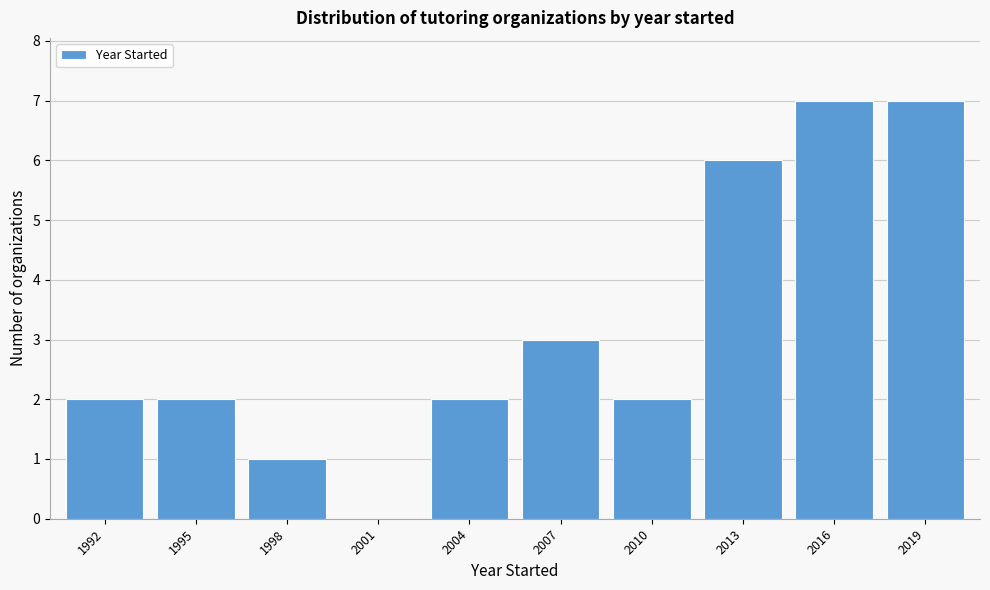

Reading left to right, transcribe all the data shown in this chart.

1992=2	1995=2	1998=1	2001=0	2004=2	2007=3	2010=2	2013=6	2016=7	2019=7